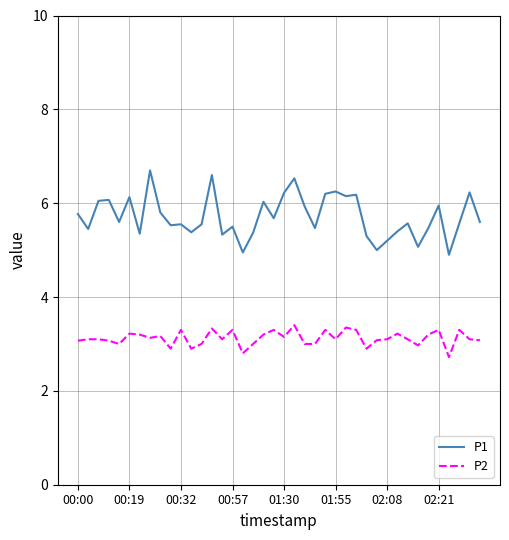

What is the difference between the maximum and minimum values in the P2 series?

0.7